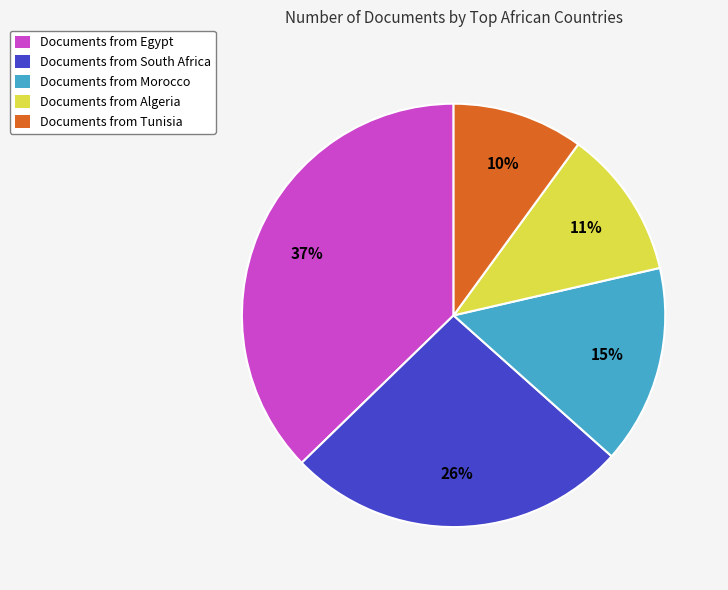

Count the number of slices in the pie.

5